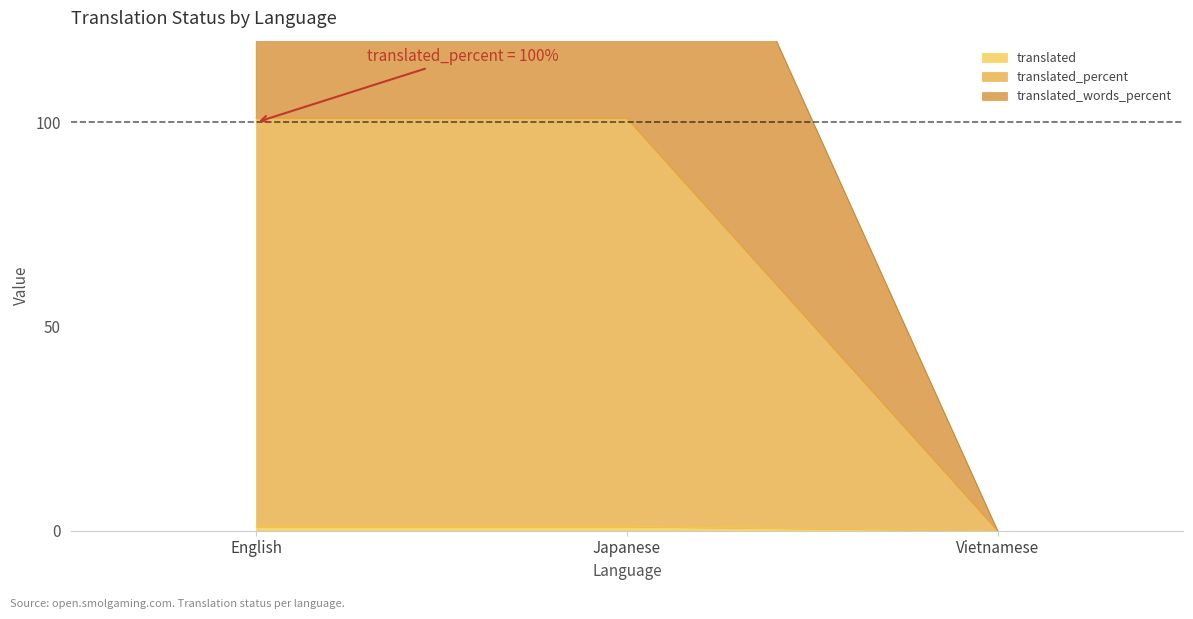

What is the difference between the maximum and minimum values in the translated_words_percent series?

101